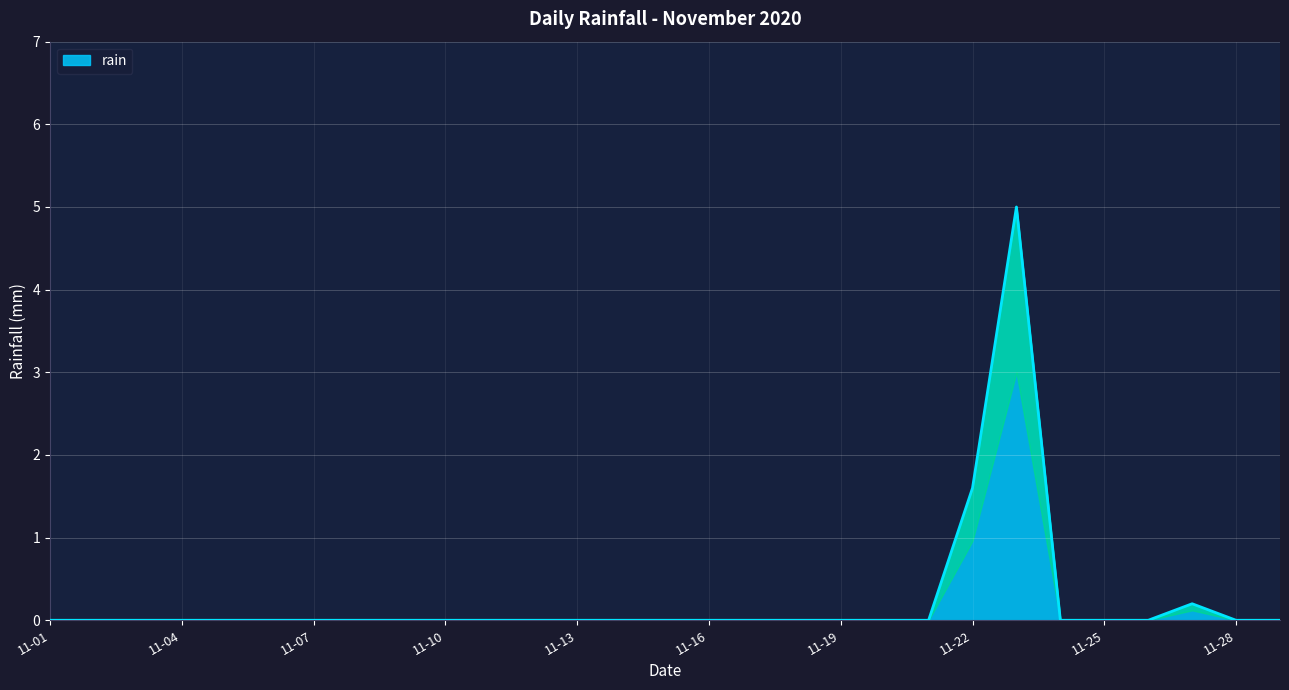

List the labels in order of value, smallest first.

2020-11-01, 2020-11-02, 2020-11-03, 2020-11-04, 2020-11-05, 2020-11-06, 2020-11-07, 2020-11-08, 2020-11-09, 2020-11-10, 2020-11-11, 2020-11-12, 2020-11-13, 2020-11-14, 2020-11-15, 2020-11-16, 2020-11-17, 2020-11-18, 2020-11-19, 2020-11-20, 2020-11-21, 2020-11-24, 2020-11-25, 2020-11-26, 2020-11-28, 2020-11-29, 2020-11-27, 2020-11-22, 2020-11-23